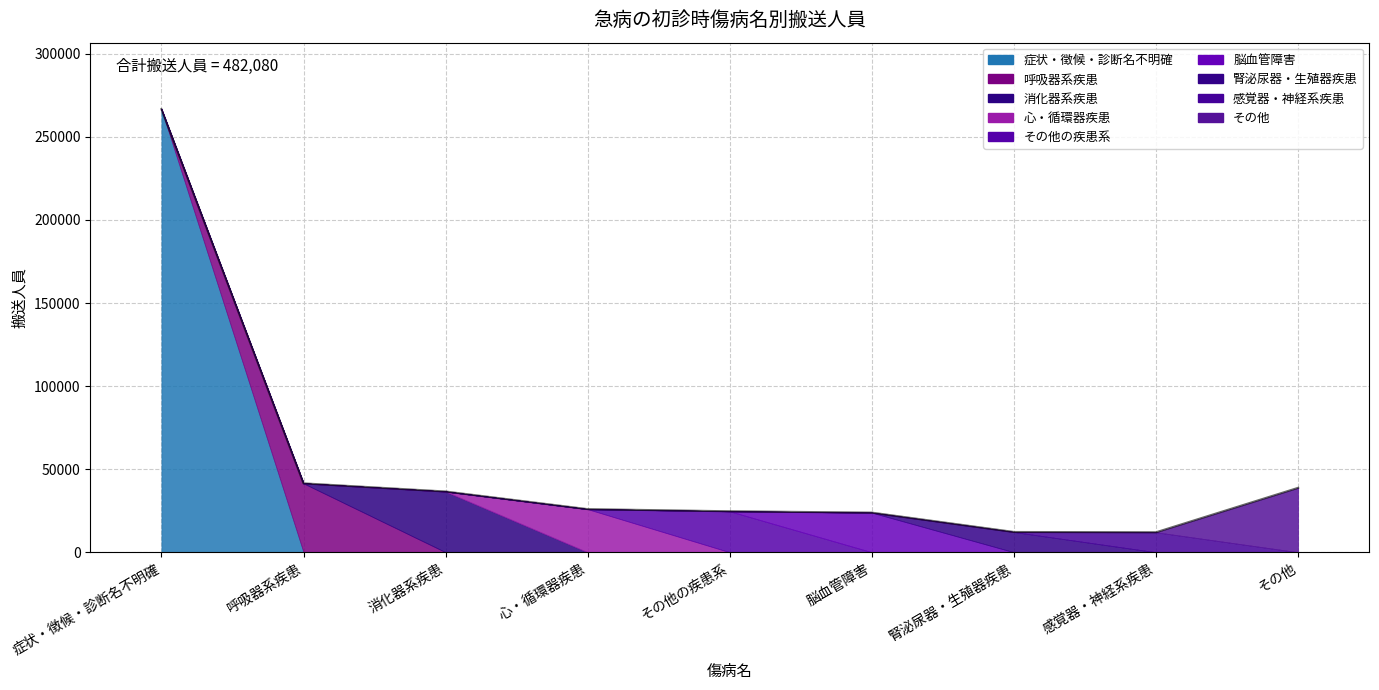

True or false: the data shows 41451 at 呼吸器系疾患.

True